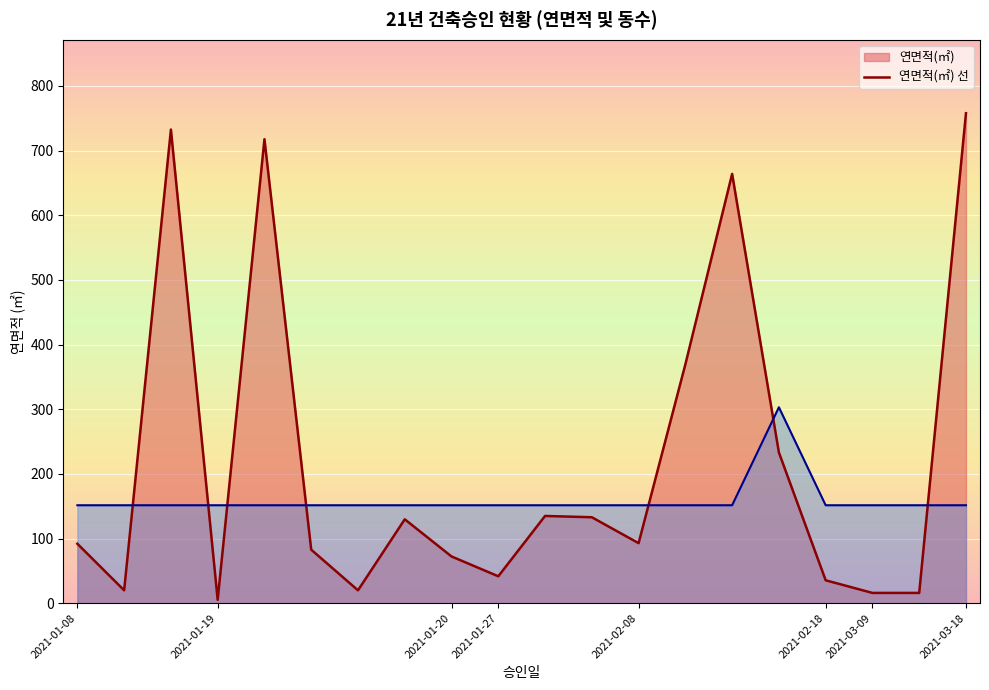

What is the total value across all series at 2021-01-20?

223.9